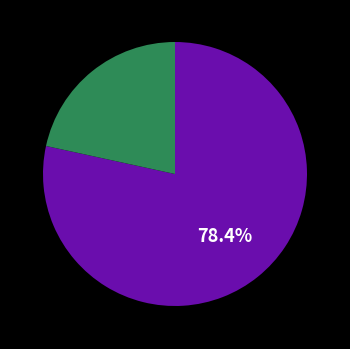

Does any single category account for the majority?

Yes